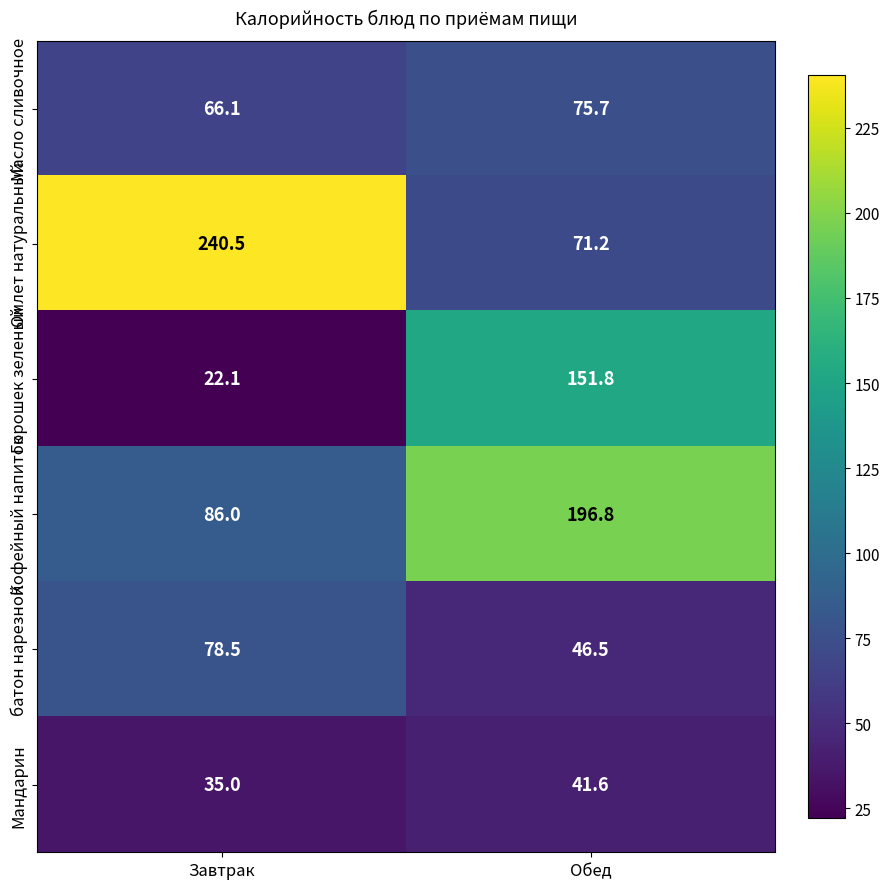

What is the approximate value of Кофейный напиток at Завтрак?

86.0